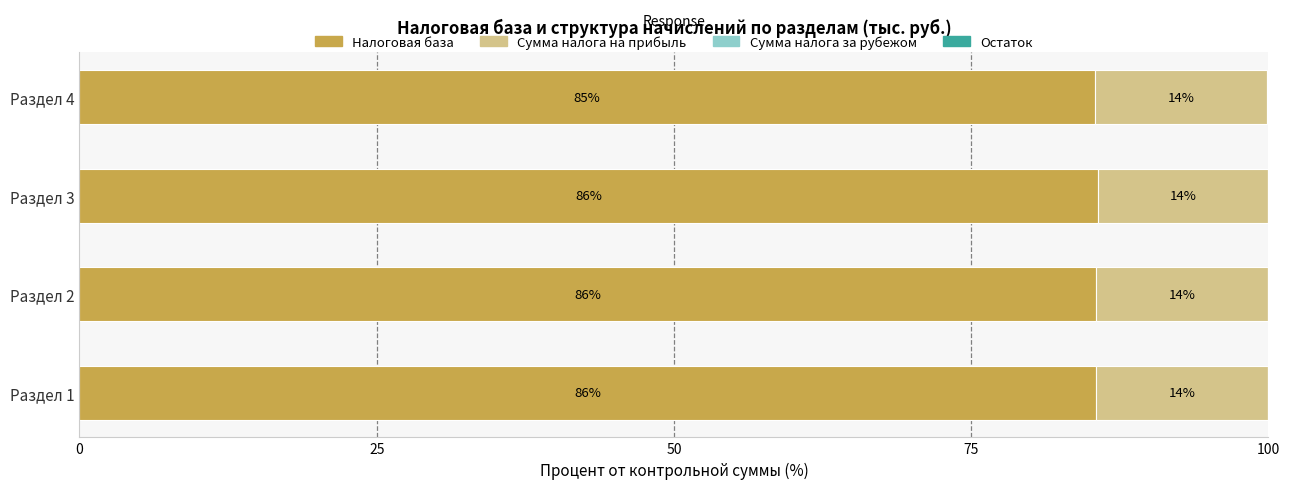

What is the total value across all series at Раздел 2?

100.0